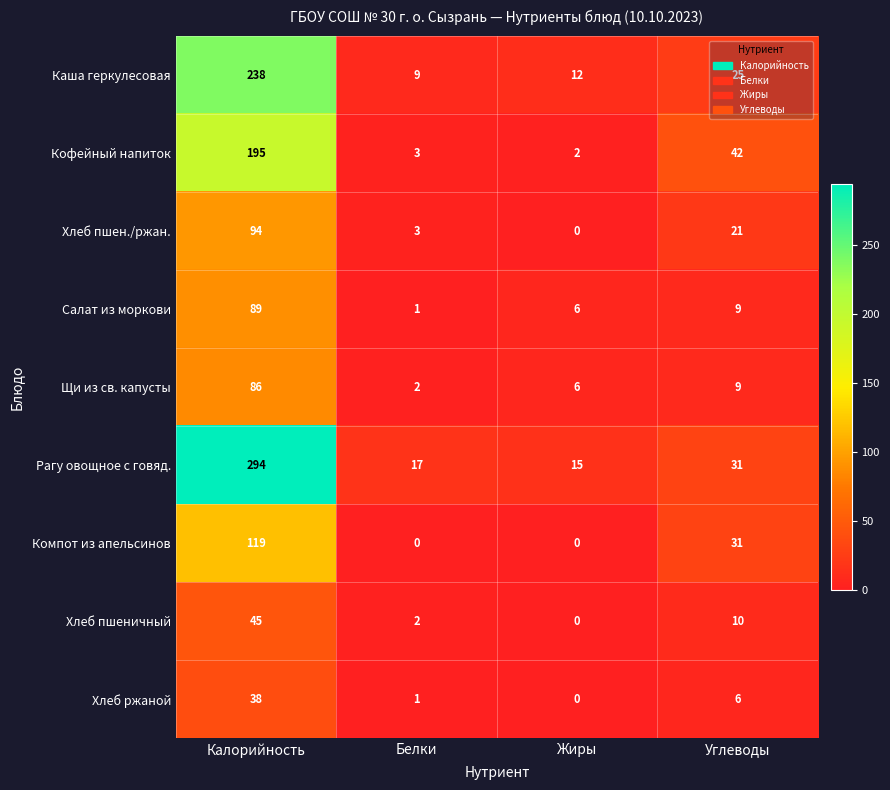

Rank the series by their maximum value, from lowest to highest.

Хлеб ржаной, Хлеб пшеничный, Щи из св. капусты, Салат из моркови, Хлеб пшен./ржан., Компот из апельсинов, Кофейный напиток, Каша геркулесовая, Рагу овощное с говяд.